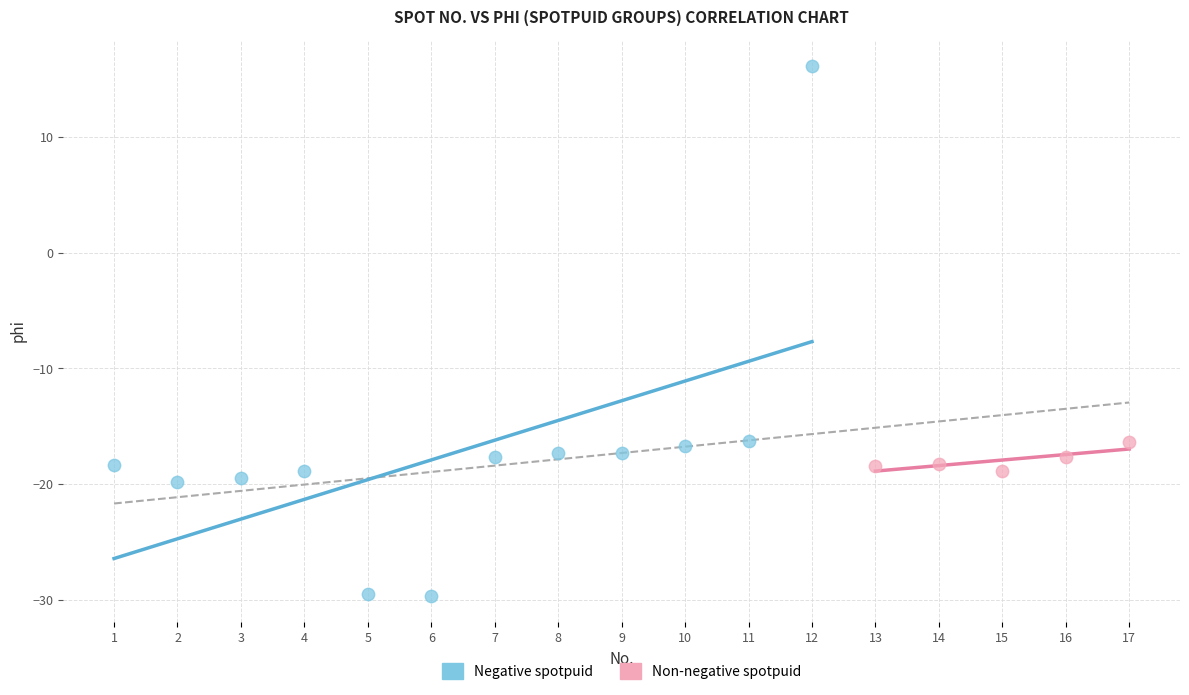

Which series contains the lowest Y value?

Negative spotpuid